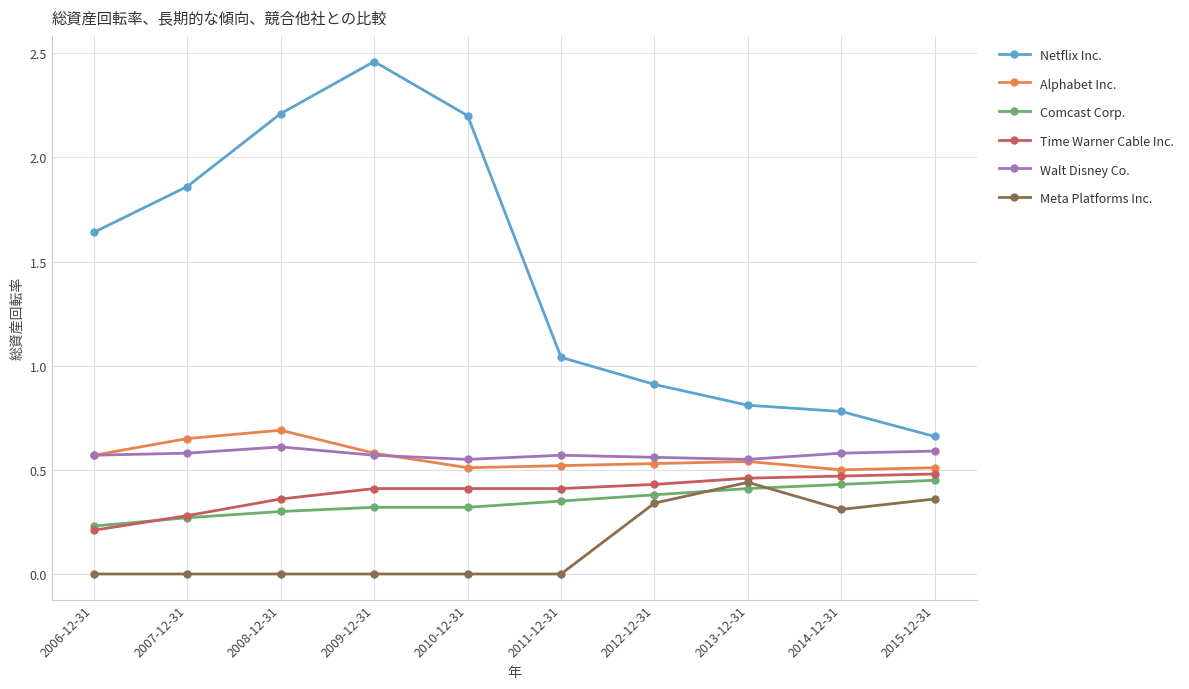

What position from the right is 2010-12-31?

6